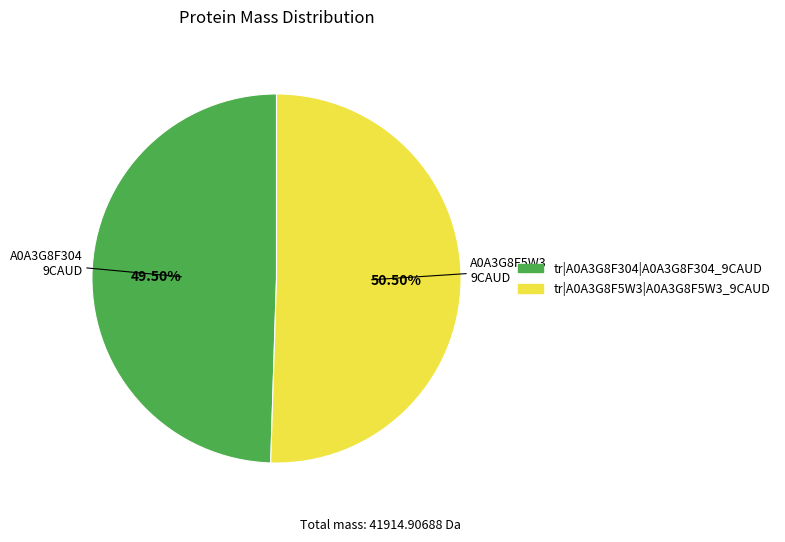

Which slice represents more than half of the pie?

tr|A0A3G8F5W3|A0A3G8F5W3_9CAUD